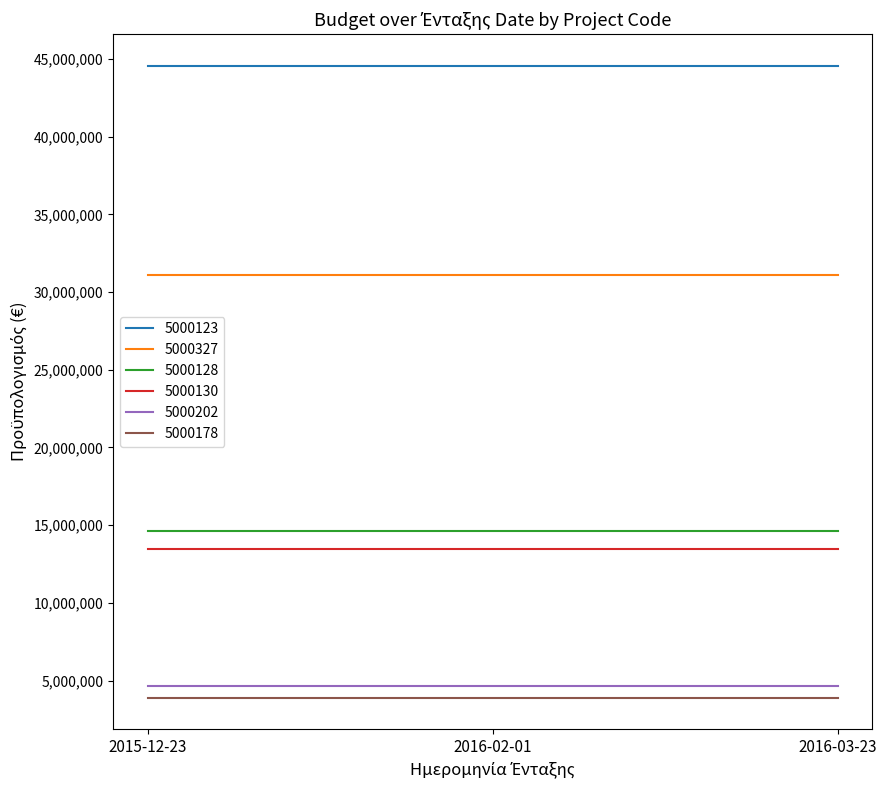

Is it true that 5000123 equals 71672187.1 at 2016-02-01?

False